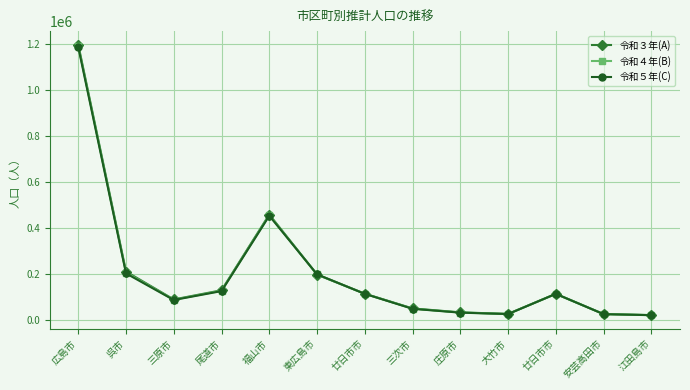

How many intersections are there between 令和３年(A) and 令和４年(B)?

2